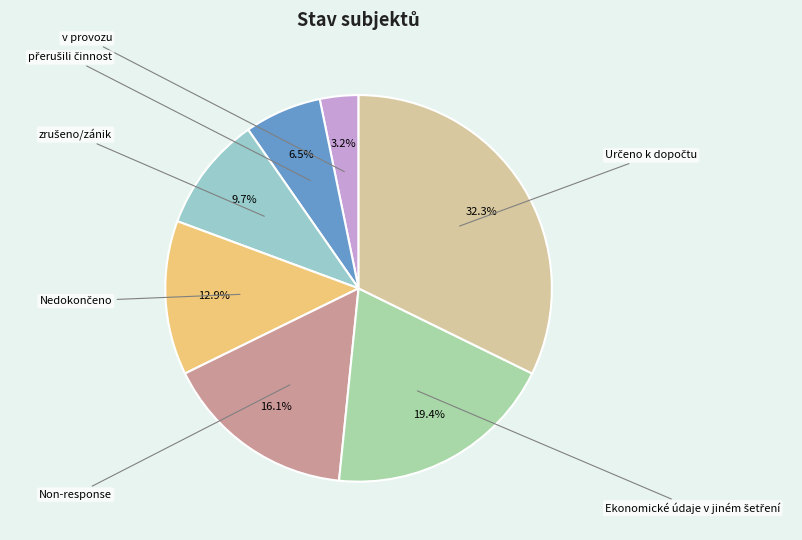

How many slices are in this pie chart?

7